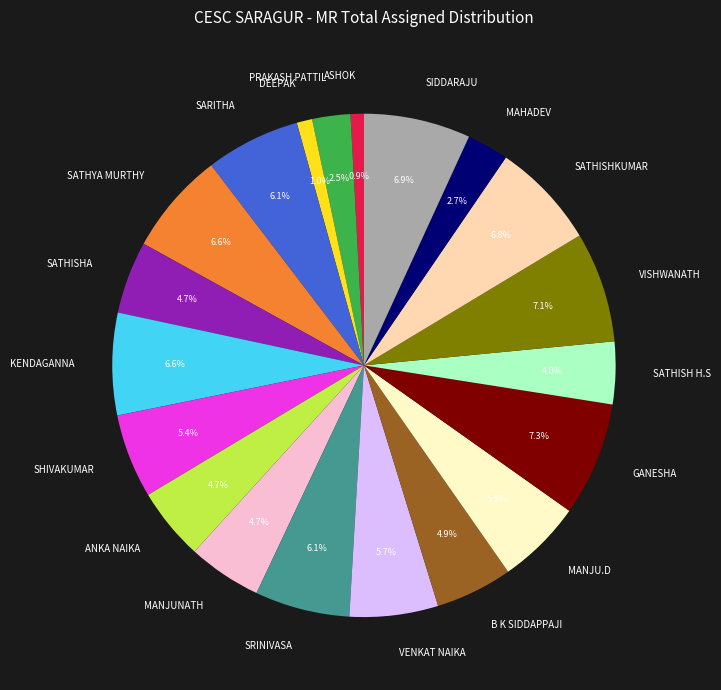

Which has a higher value, SHIVAKUMAR or ANKA NAIKA?

SHIVAKUMAR